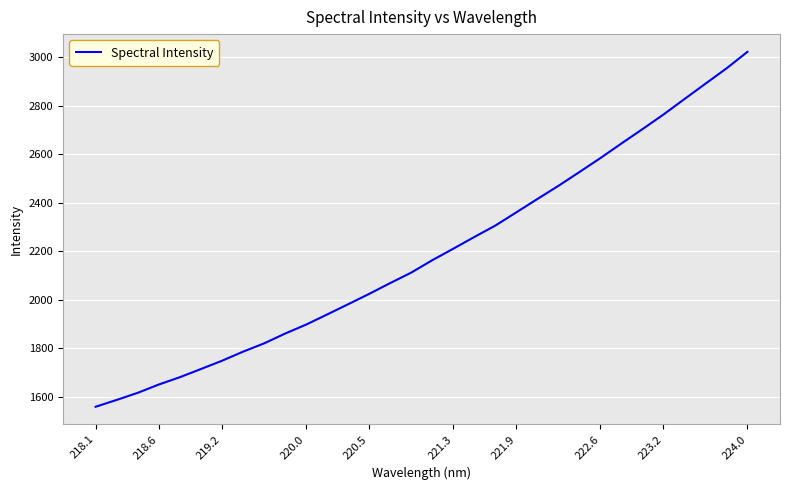

What is the maximum value shown in the chart?

3021.7